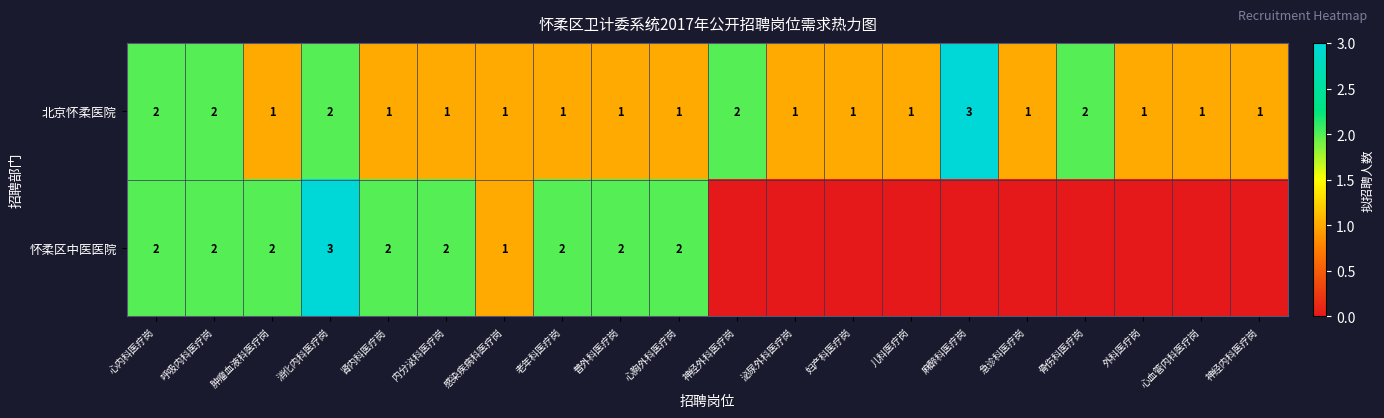

What is the sum of the 北京怀柔医院 values at 外科医疗岗 and 心内科医疗岗?

3